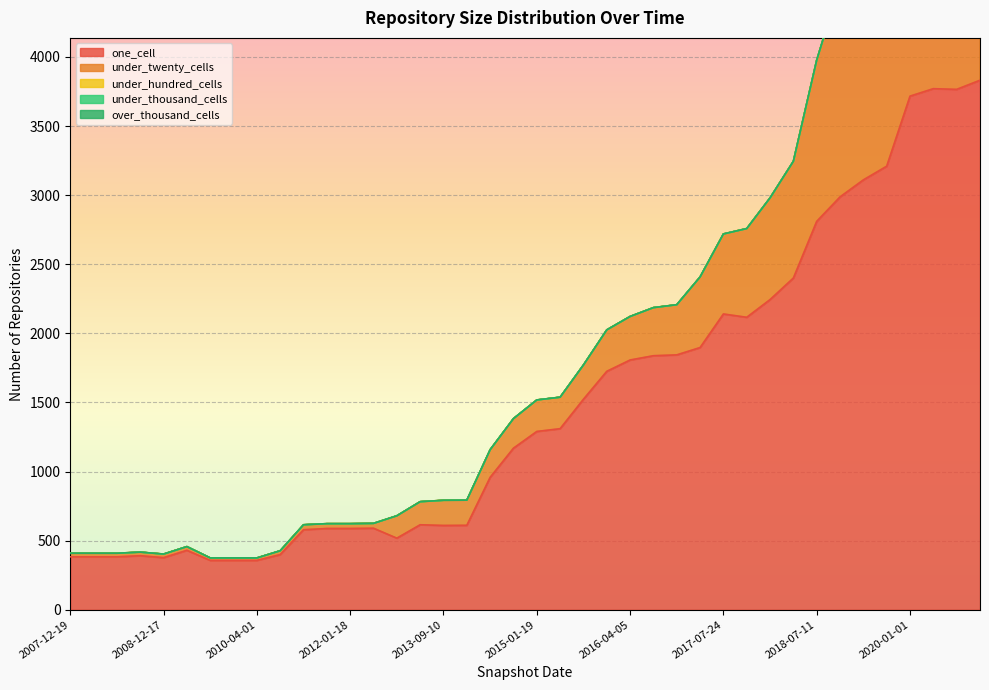

Reading right to left, transcribe all the data shown in this chart.

one_cell: 3831	3765	3770	3716	3209	3110	2987	2810	2400	2244	2116	2140	1897	1844	1838	1807	1725	1523	1310	1290	1169	958	611	610	615	518	590	588	588	579	399	357	357	357	430	377	391	383	383	383
under_twenty_cells: 2297	2167	2005	1940	1886	1805	1539	1167	845	736	642	579	511	363	348	315	300	248	228	228	214	200	182	182	167	162	35	35	35	36	28	18	18	18	27	26	26	26	26	26
under_hundred_cells: 0	0	0	0	0	0	0	0	0	0	0	0	0	0	0	0	0	0	0	0	0	0	0	0	0	0	0	0	0	0	0	0	0	0	0	0	0	0	0	0
under_thousand_cells: 0	0	0	0	0	0	0	0	0	0	0	0	0	0	0	0	0	0	0	0	0	0	0	0	0	0	0	0	0	0	0	0	0	0	0	0	0	0	0	0
over_thousand_cells: 0	0	0	0	0	0	0	0	0	0	0	0	0	0	0	0	0	0	0	0	0	0	0	0	0	0	0	0	0	0	0	0	0	0	0	0	0	0	0	0